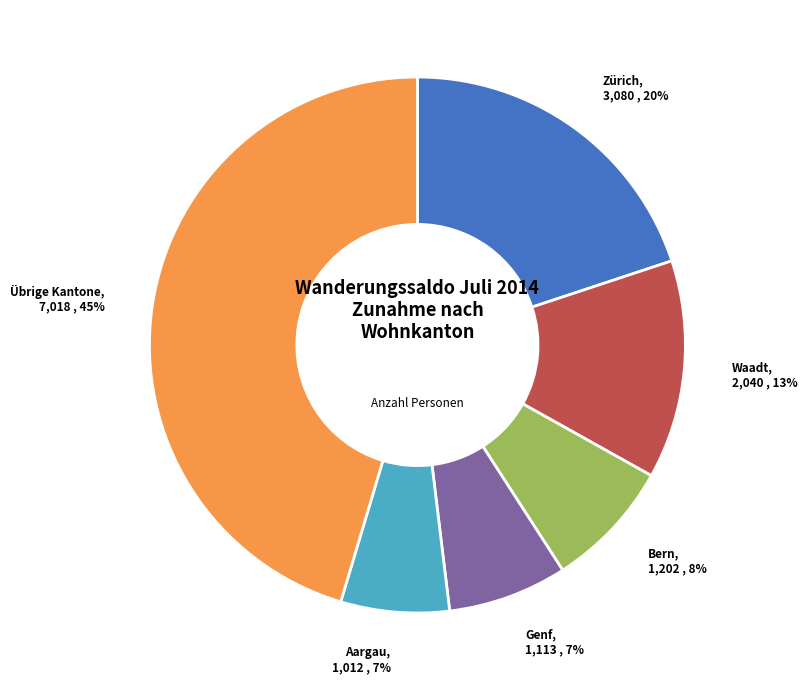

Approximately how many times larger is the value at Zürich compared to Waadt?

1.5